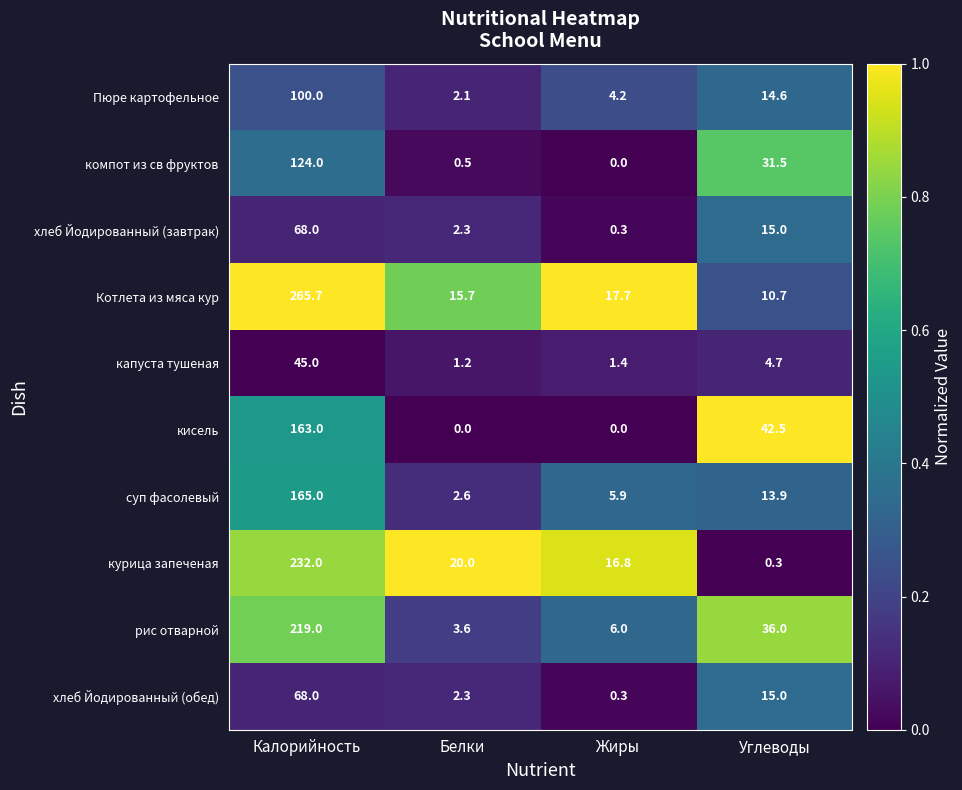

What is the sum of all капуста тушеная values?

52.3